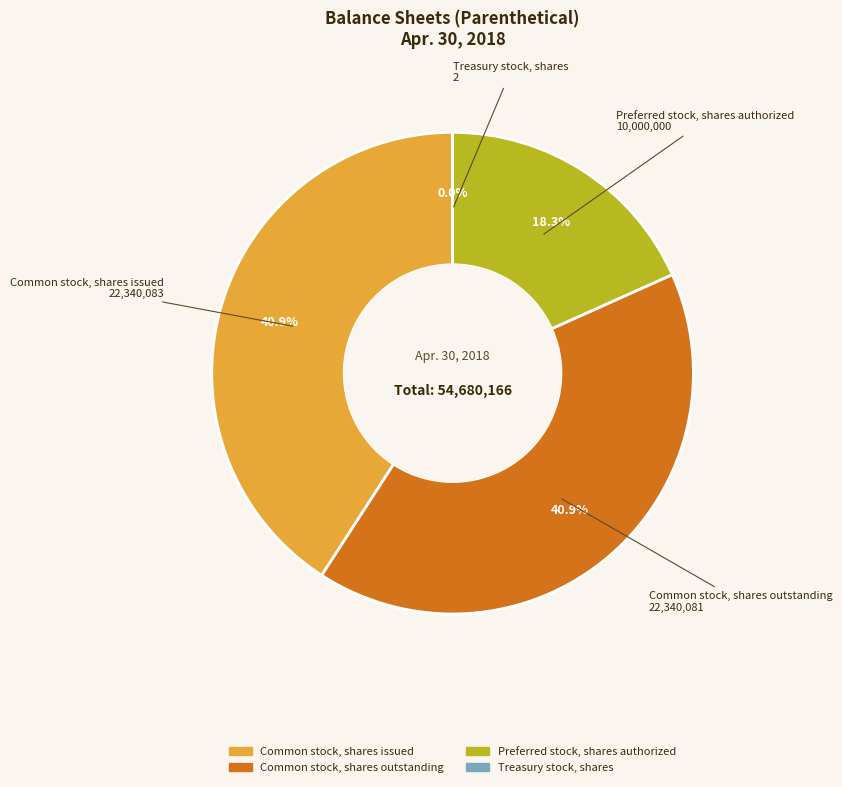

What is the change in value from Common stock, shares issued to Common stock, shares outstanding?

-2